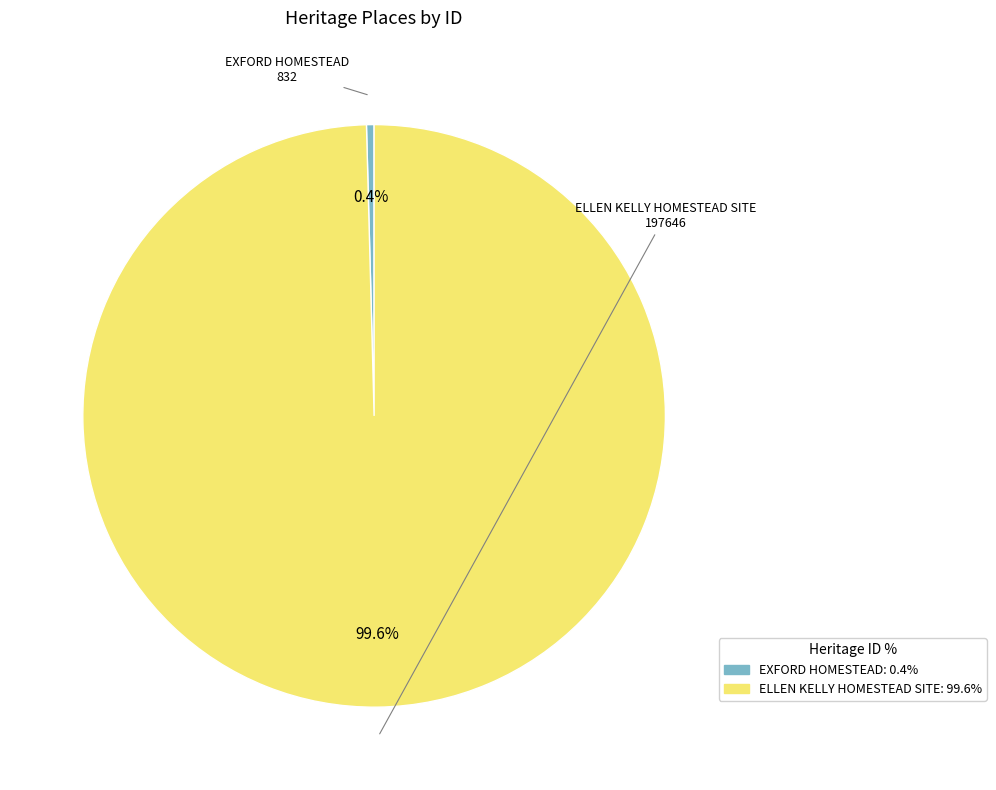

What is the total percentage of ELLEN KELLY HOMESTEAD SITE and EXFORD HOMESTEAD?

100.0%